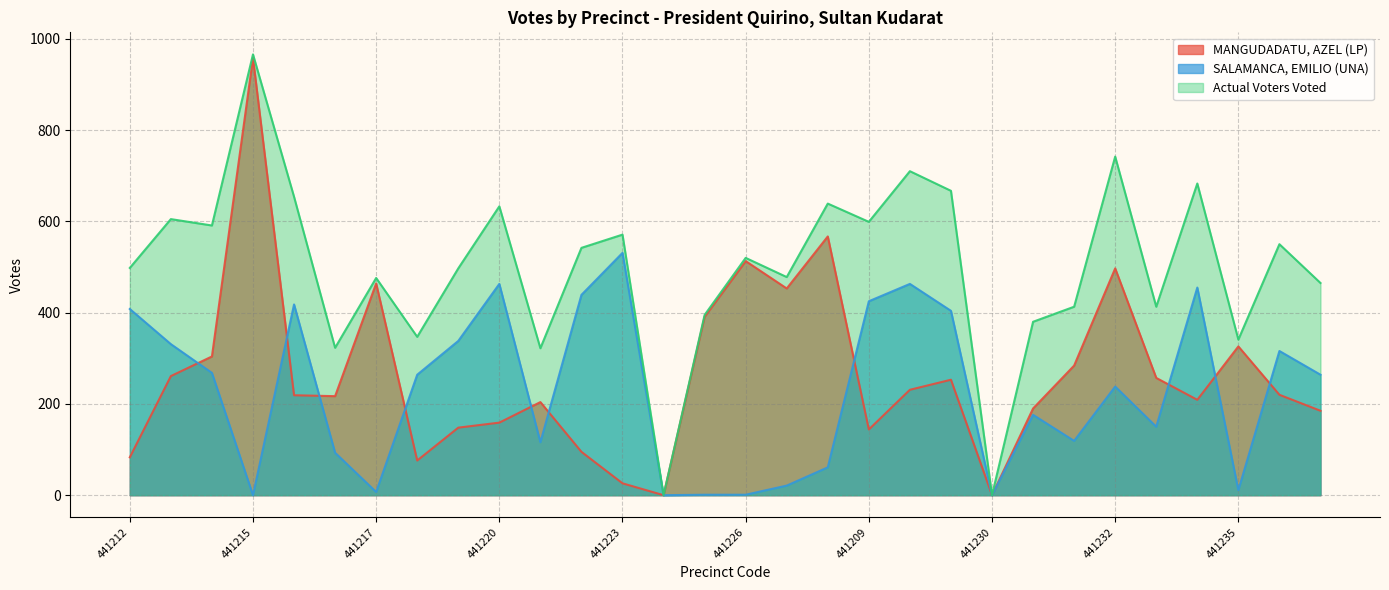

What is the difference between the maximum and minimum values in the MANGUDADATU, AZEL (LP) series?

958